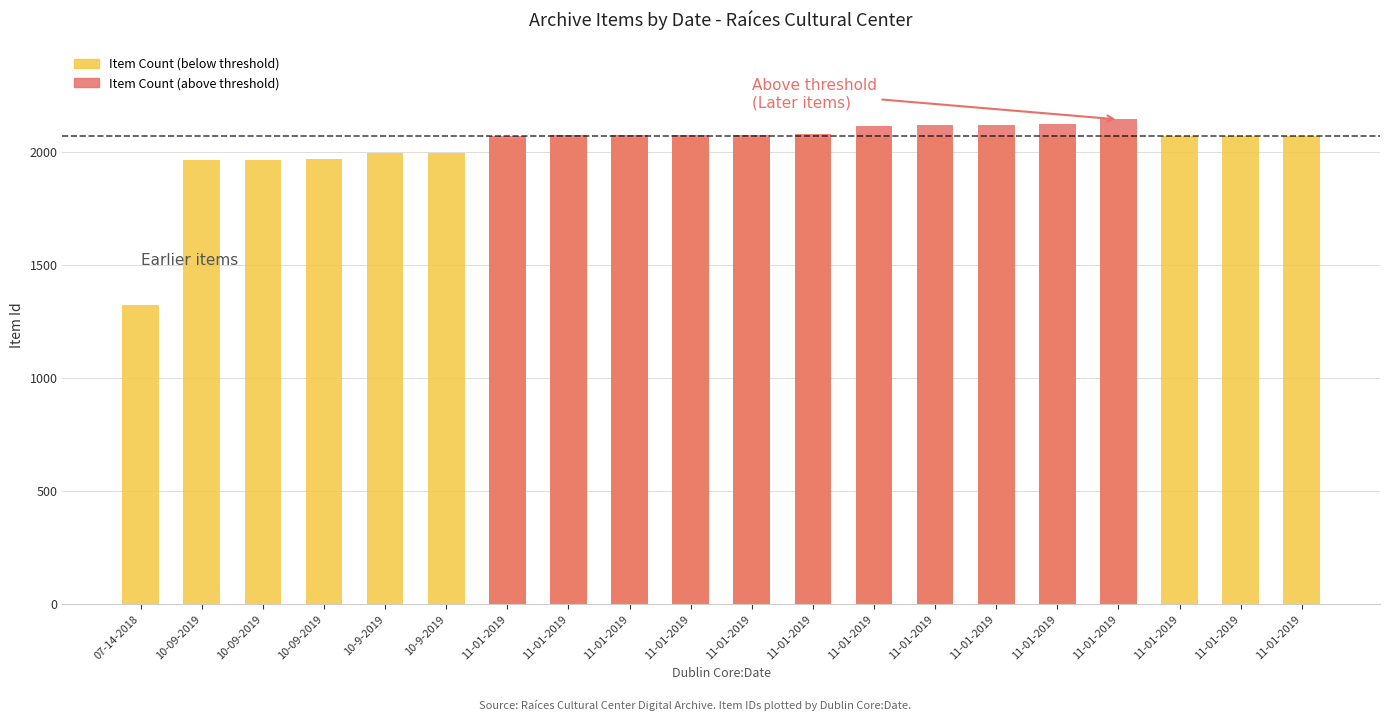

Which category has the highest value across all series?

11-01-2019